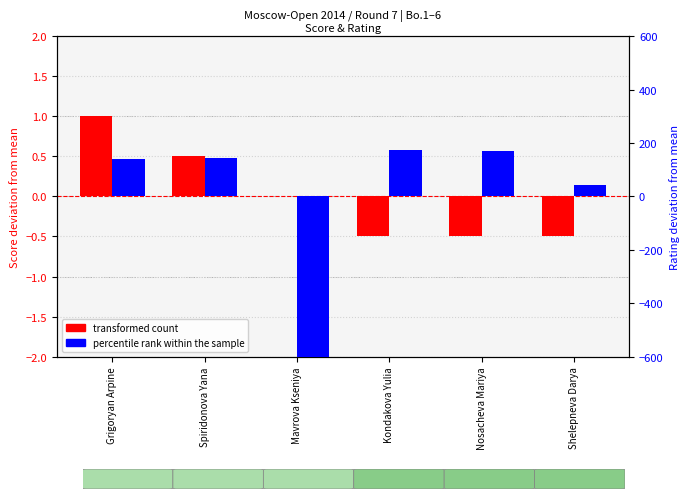

What is the approximate value of percentile rank within the sample at Shelepneva Darya?

43.0